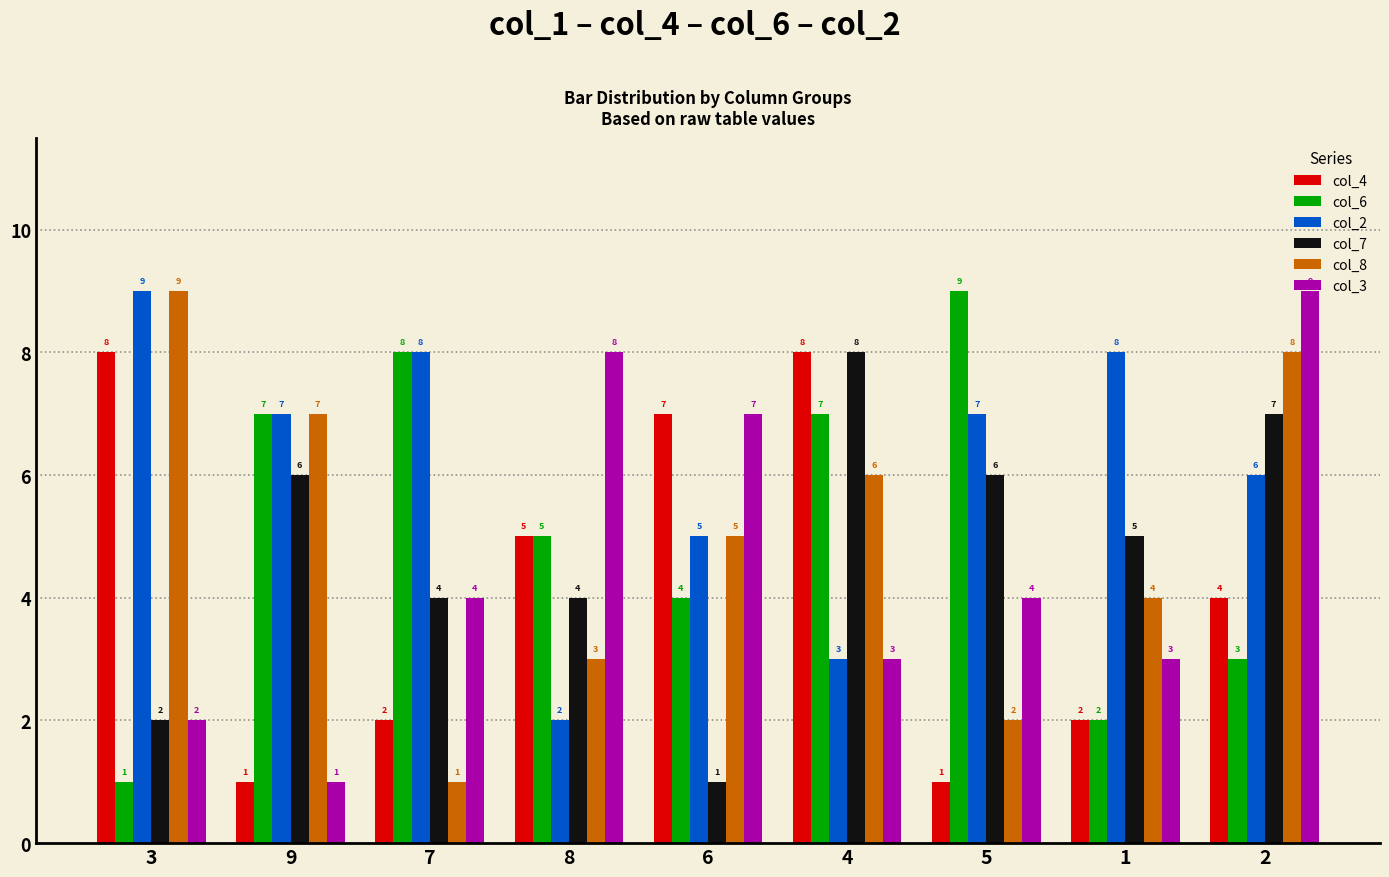

The col_7 series shows 8 at 4. True or false?

True